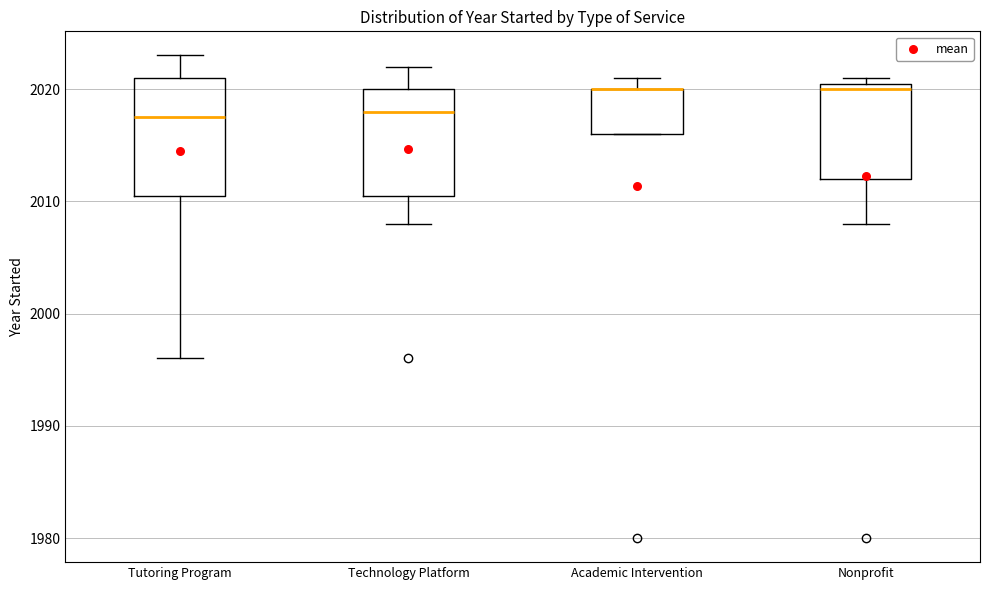

Which box is the tallest, from its lower edge to its upper edge?

Tutoring Program